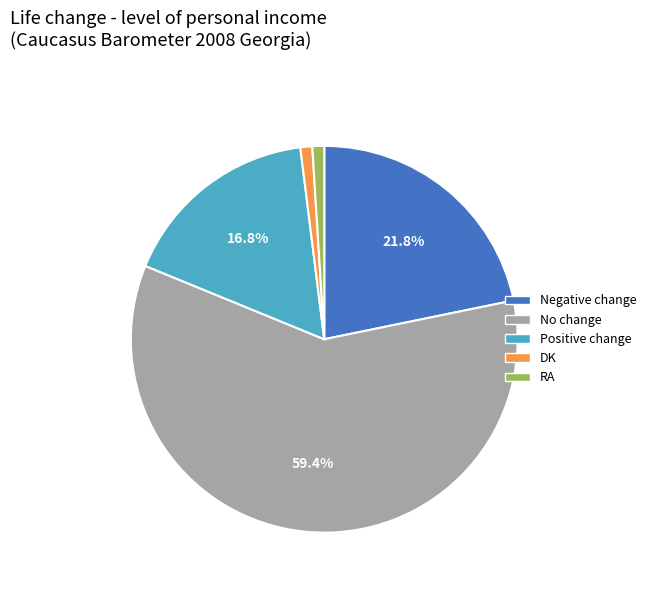

Which slice is the largest?

No change